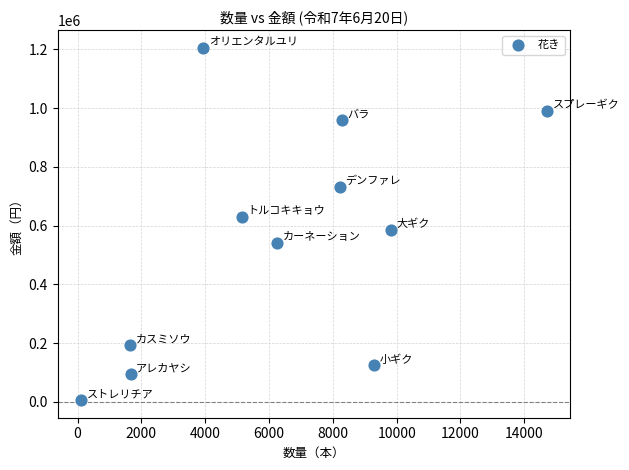

What is the range of X values (max minus min)?

14605